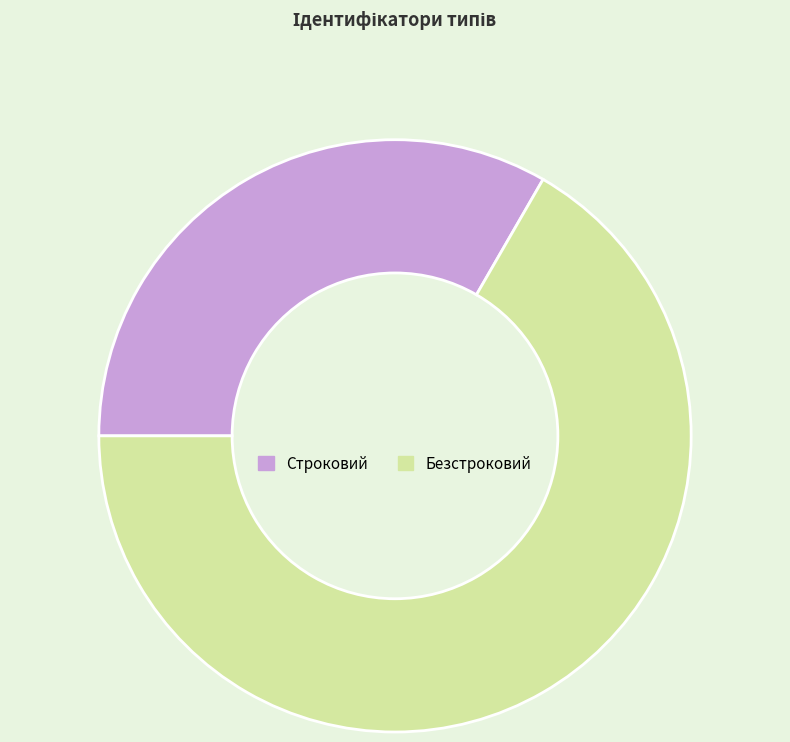

Do Безстроковий and Строковий together represent more than half of the pie?

Yes